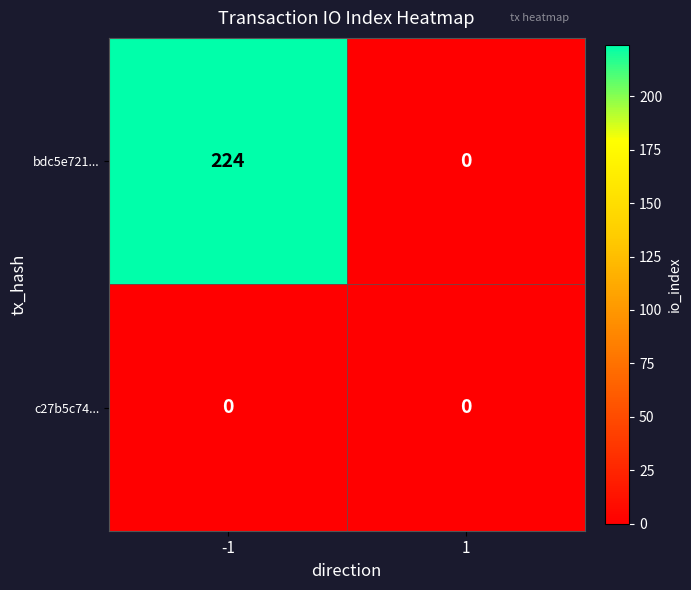

Rank the series at -1 from lowest to highest value.

c27b5c74..., bdc5e721...